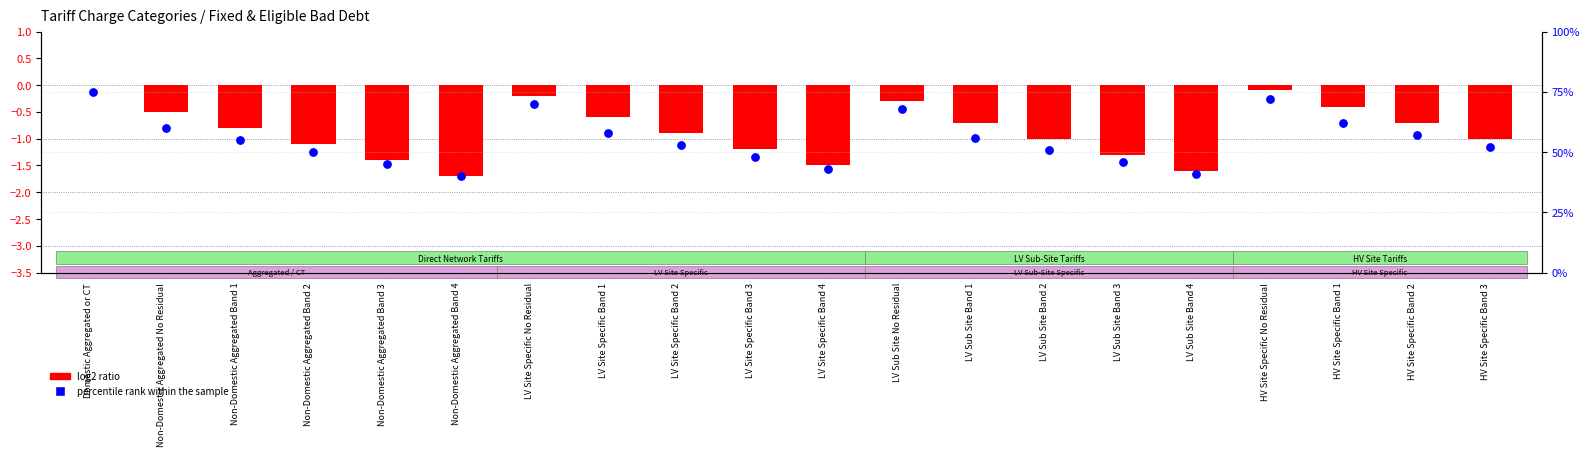

What are all the series names shown in the legend?

log2 ratio, percentile rank within the sample